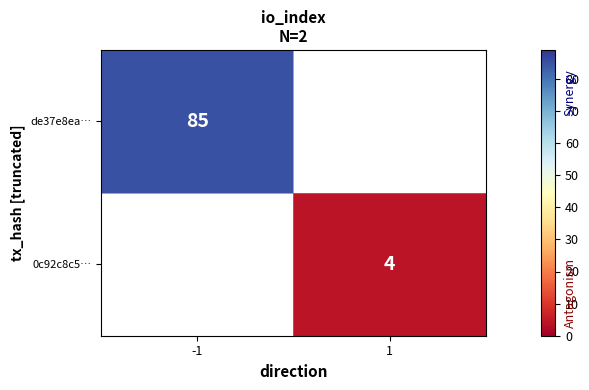

The de37e8ea… series shows 137 at -1. True or false?

False